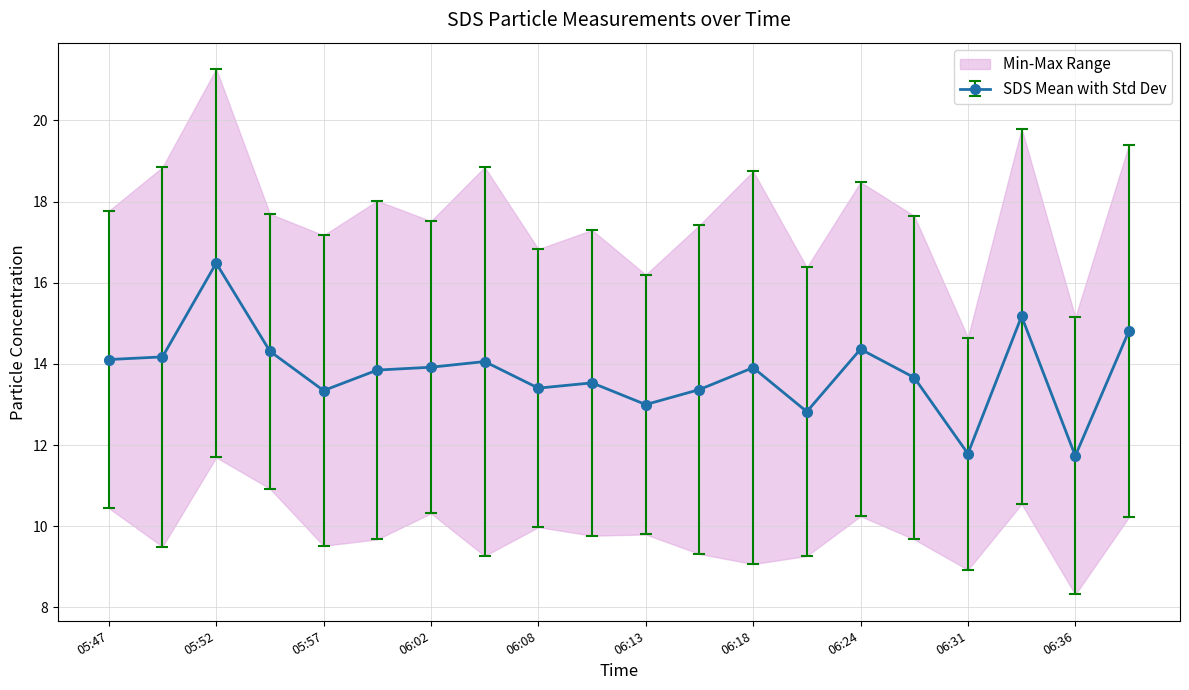

The SDS Mean with Std Dev series shows 14.4 at 06:24. True or false?

True